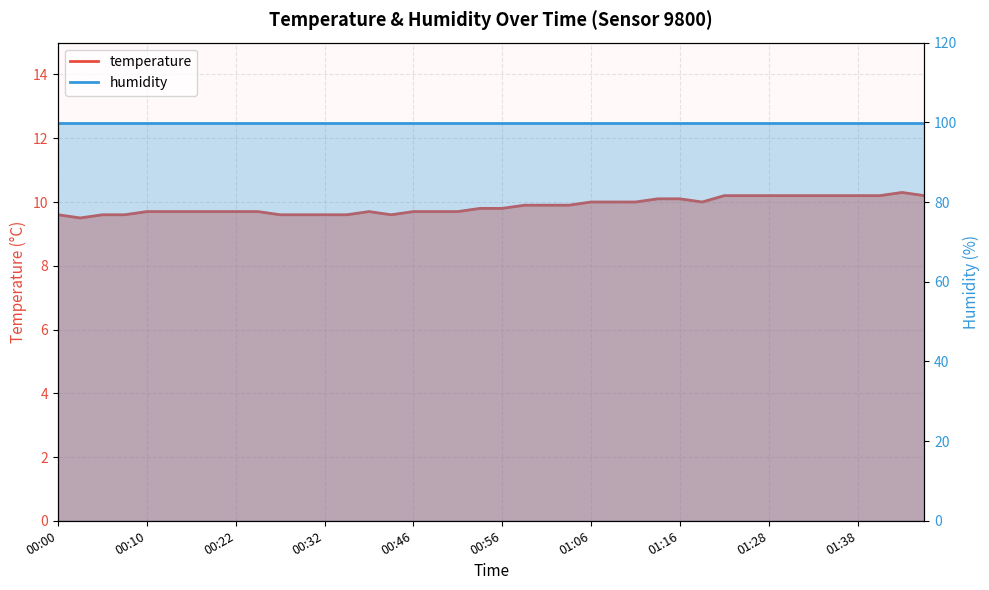

What is the label of the 36th point from the right?

00:10